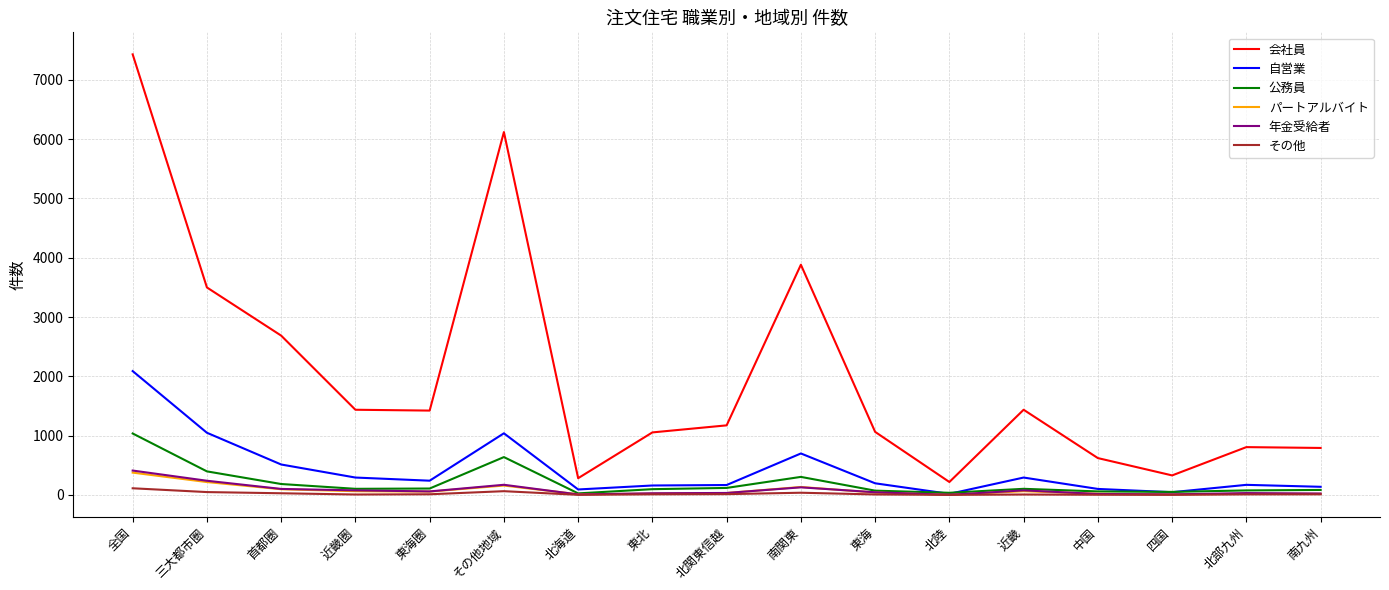

The value of 自営業 at 東海圏 is 241. True or false?

True